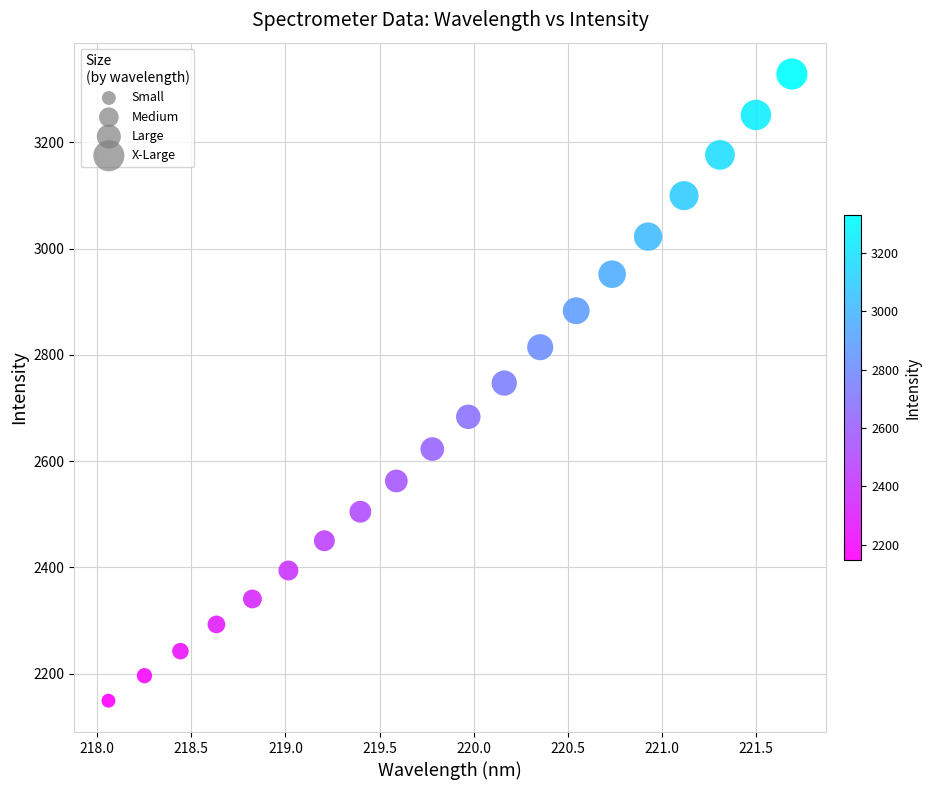

What is the range of Y values (max minus min)?

1179.3